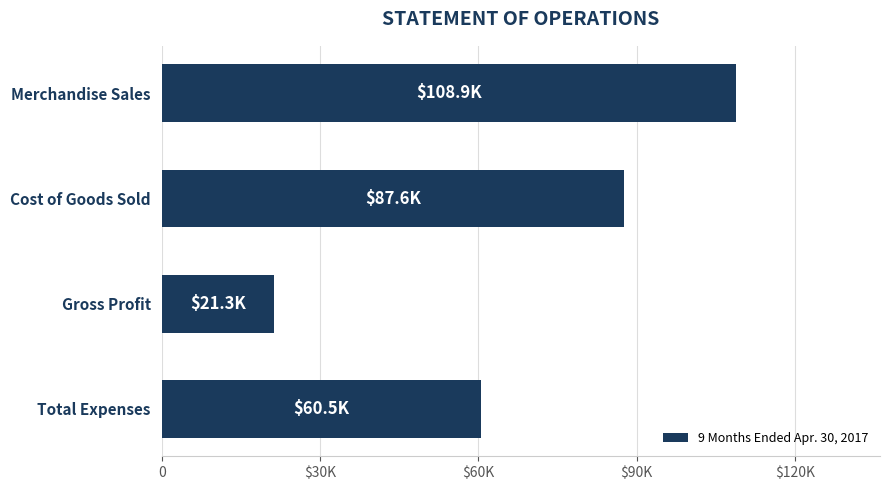

Are the bars horizontal?

Yes